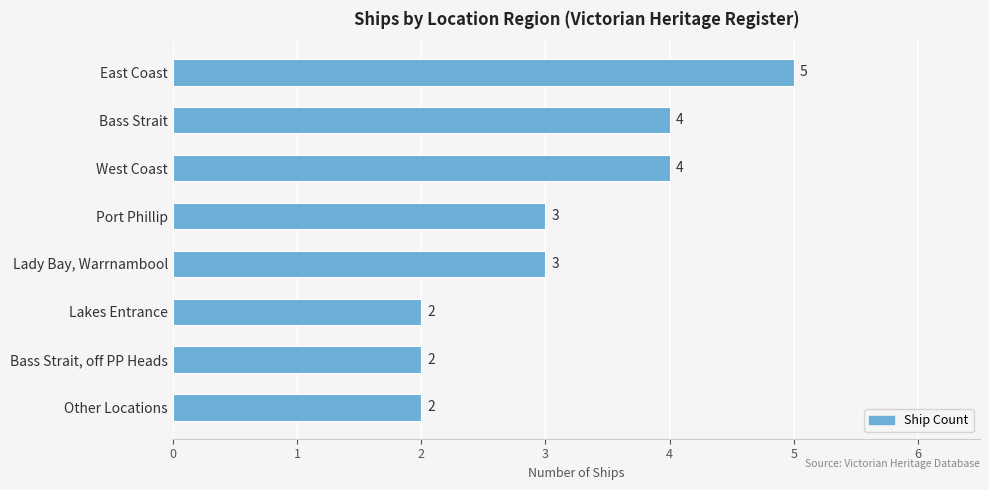

Approximately how many times larger is the value at Bass Strait compared to Bass Strait, off PP Heads?

2.0